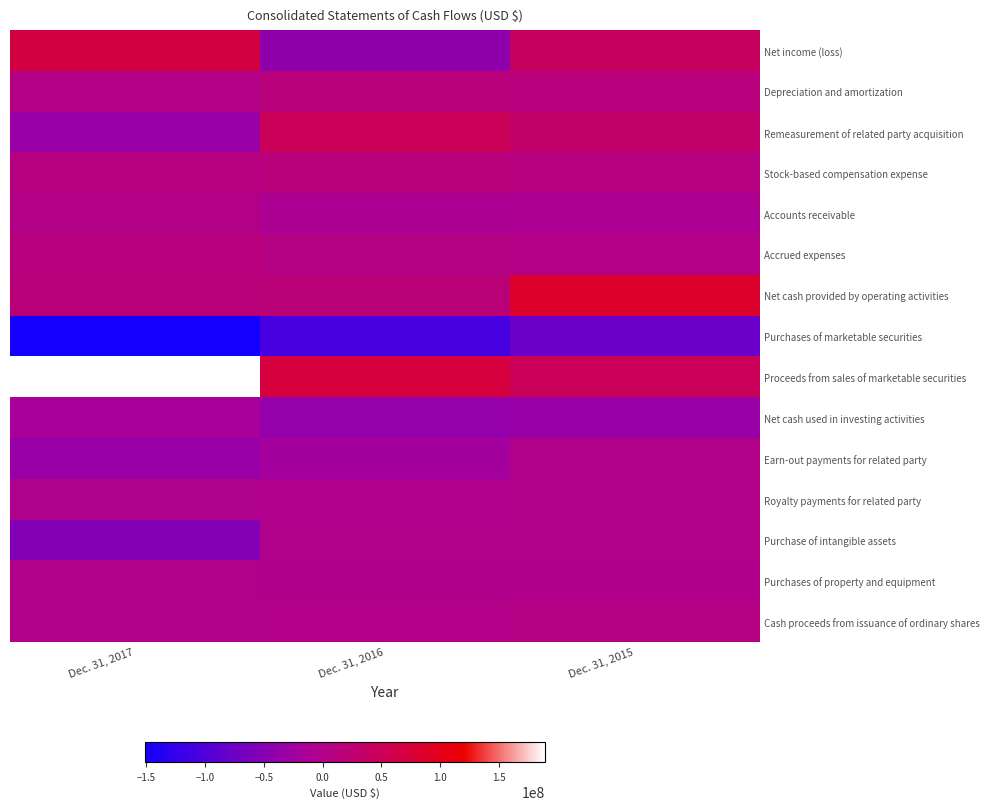

At how many categories does at least one series exceed 77959539?

2